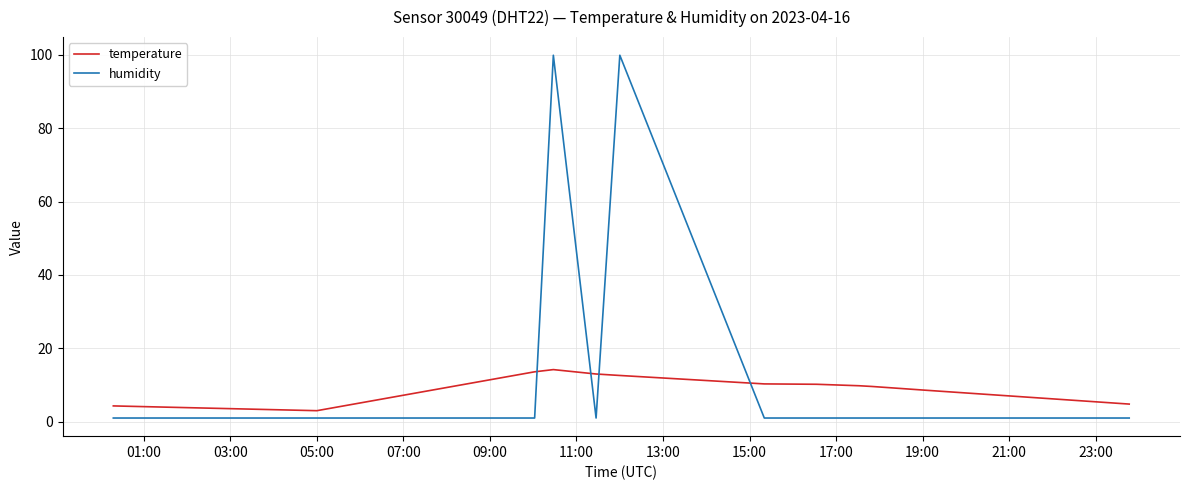

What is the maximum value for humidity?

99.9